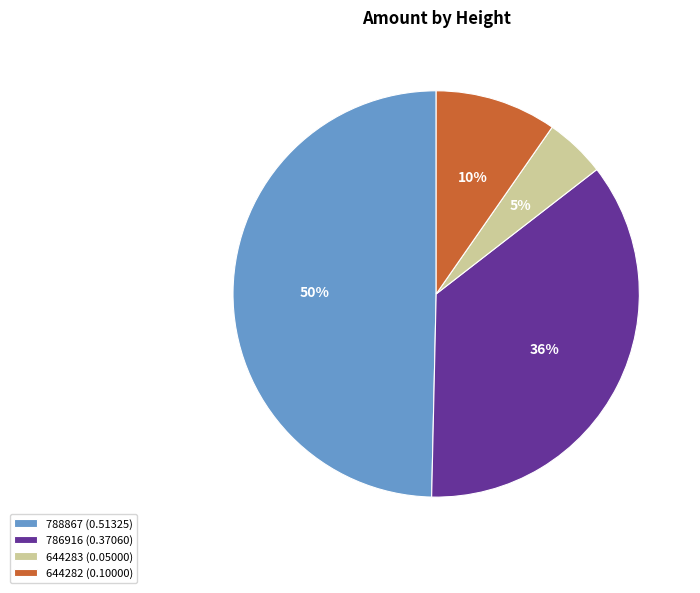

The 788867 slice represents 62% of the pie. True or false?

False